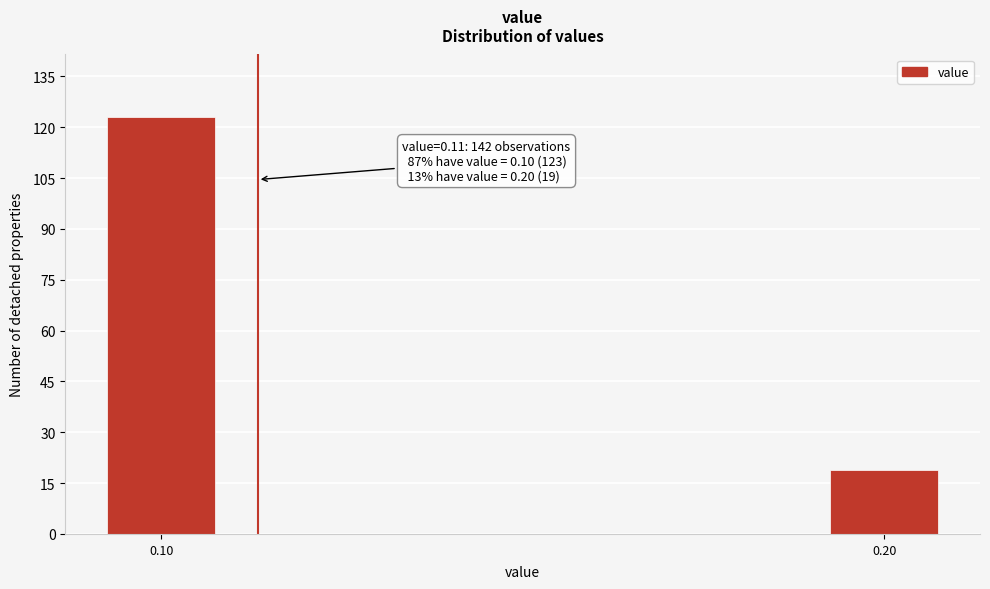

Reading left to right, extract all data points from this chart.

0.10=123	0.20=19